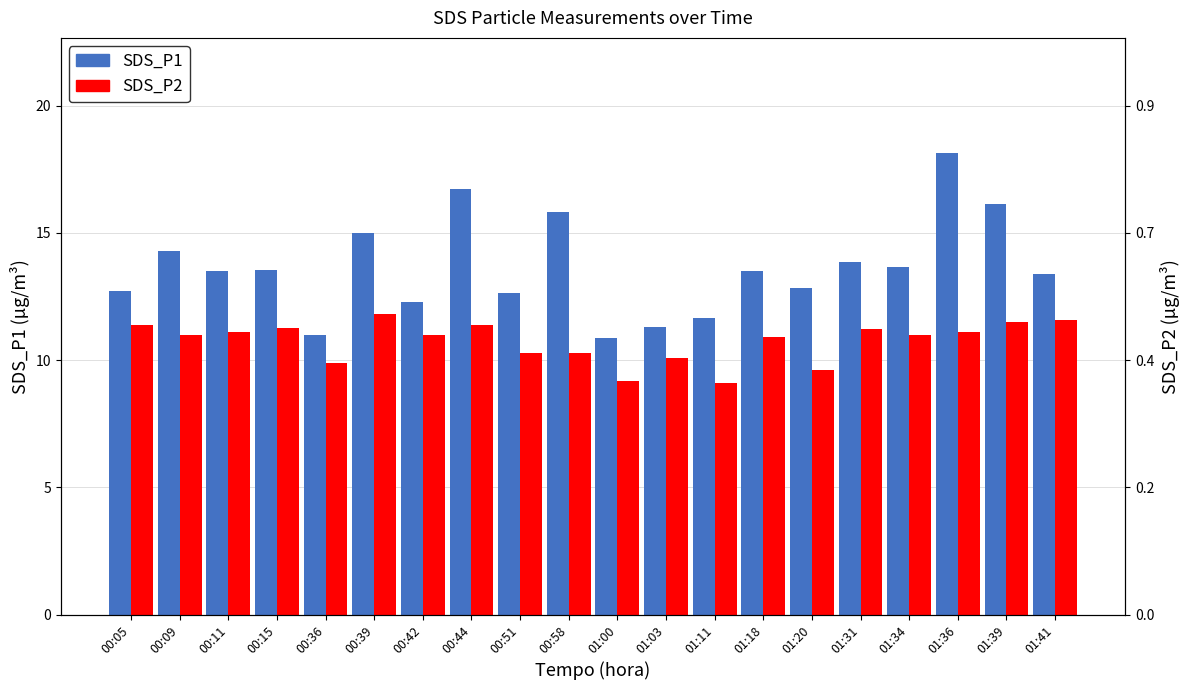

Rank the series at 00:44 from highest to lowest value.

SDS_P1, SDS_P2